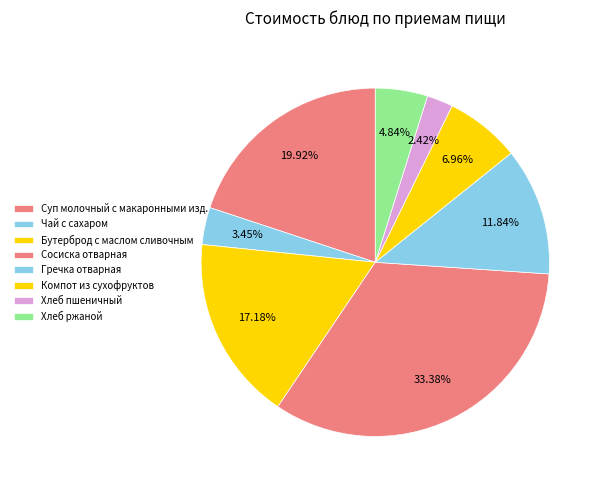

Is the sum of Суп молочный с макаронными изд. and Гречка отварная greater than half?

No